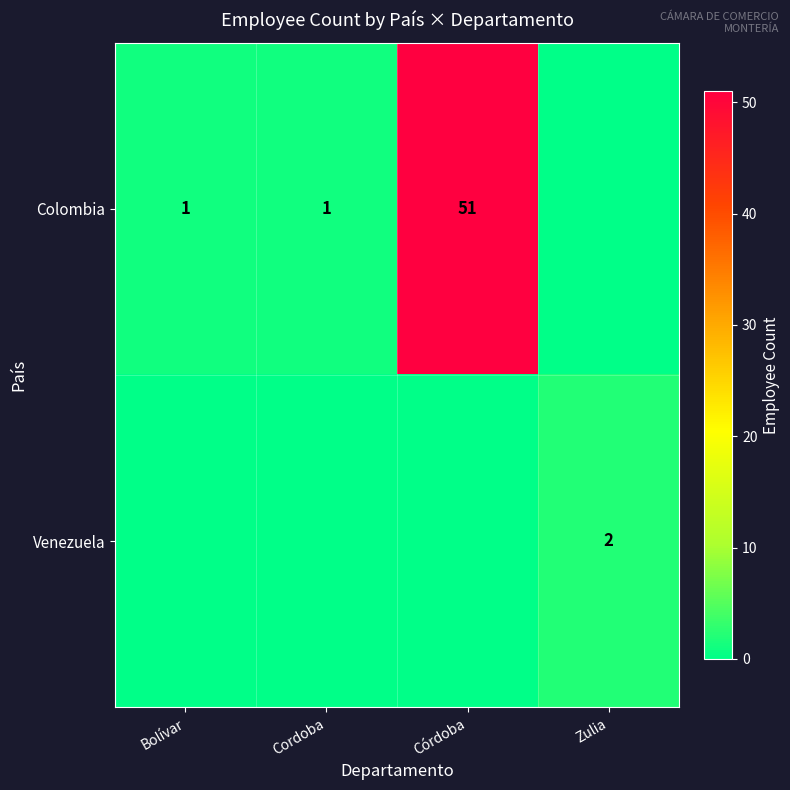

What is the average value of the row_0 series?

13